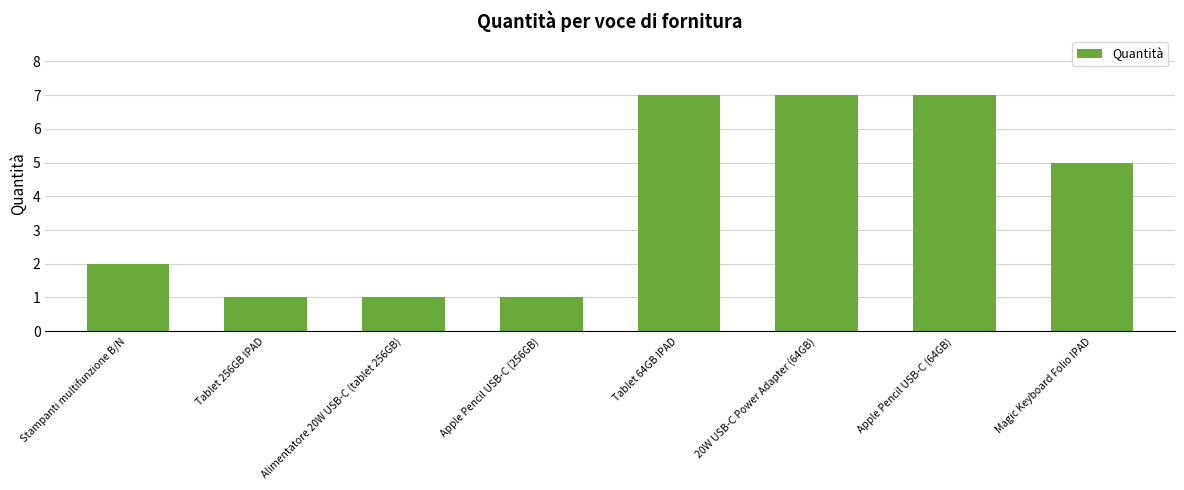

What is the maximum value shown in the chart?

7